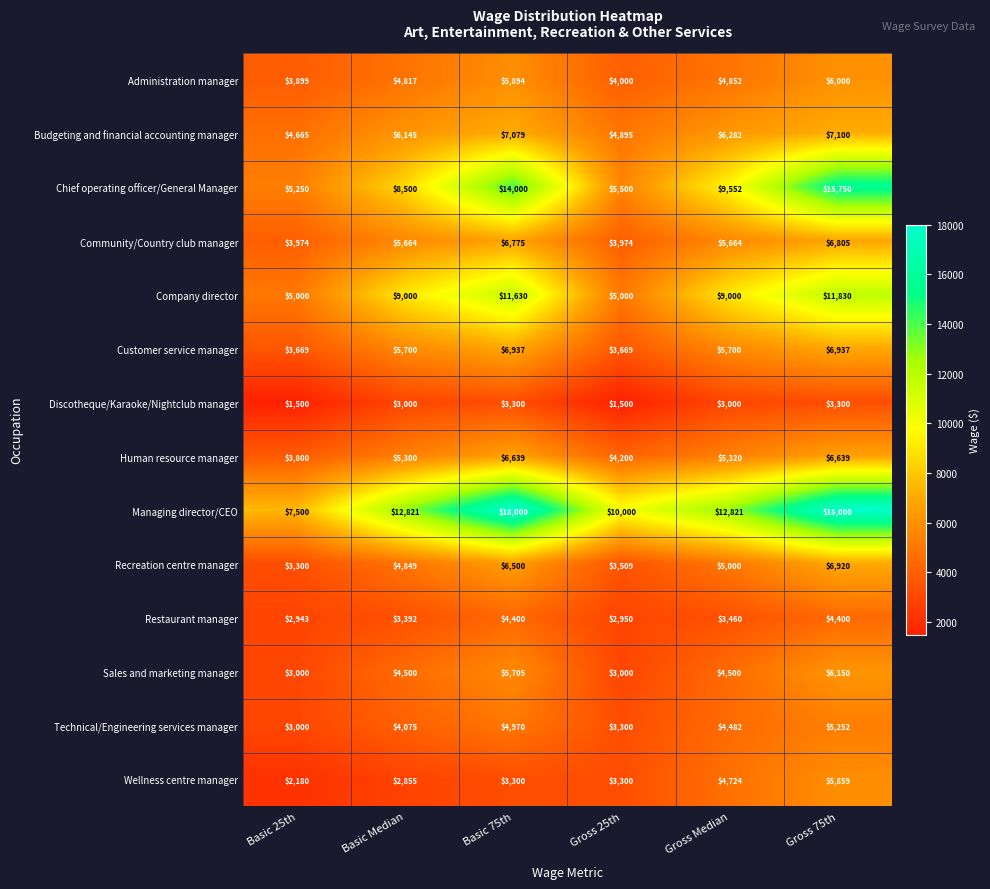

What is the smallest value displayed?

1500